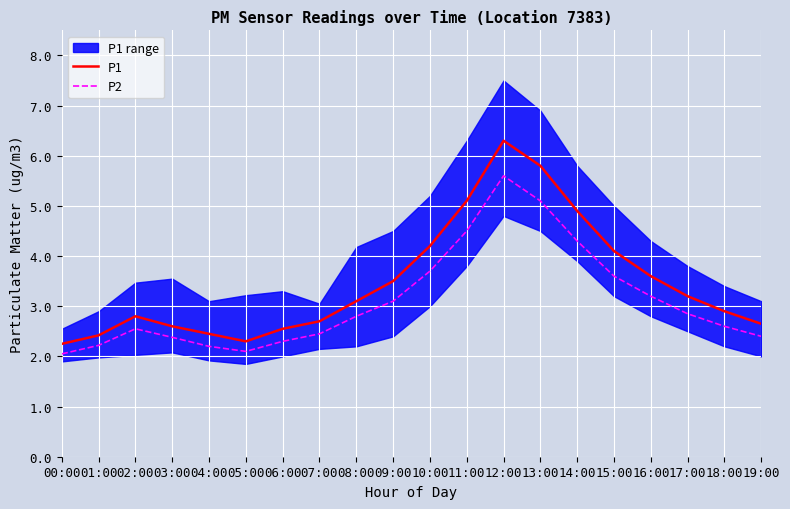

What are all the series names shown in the legend?

P1, P2